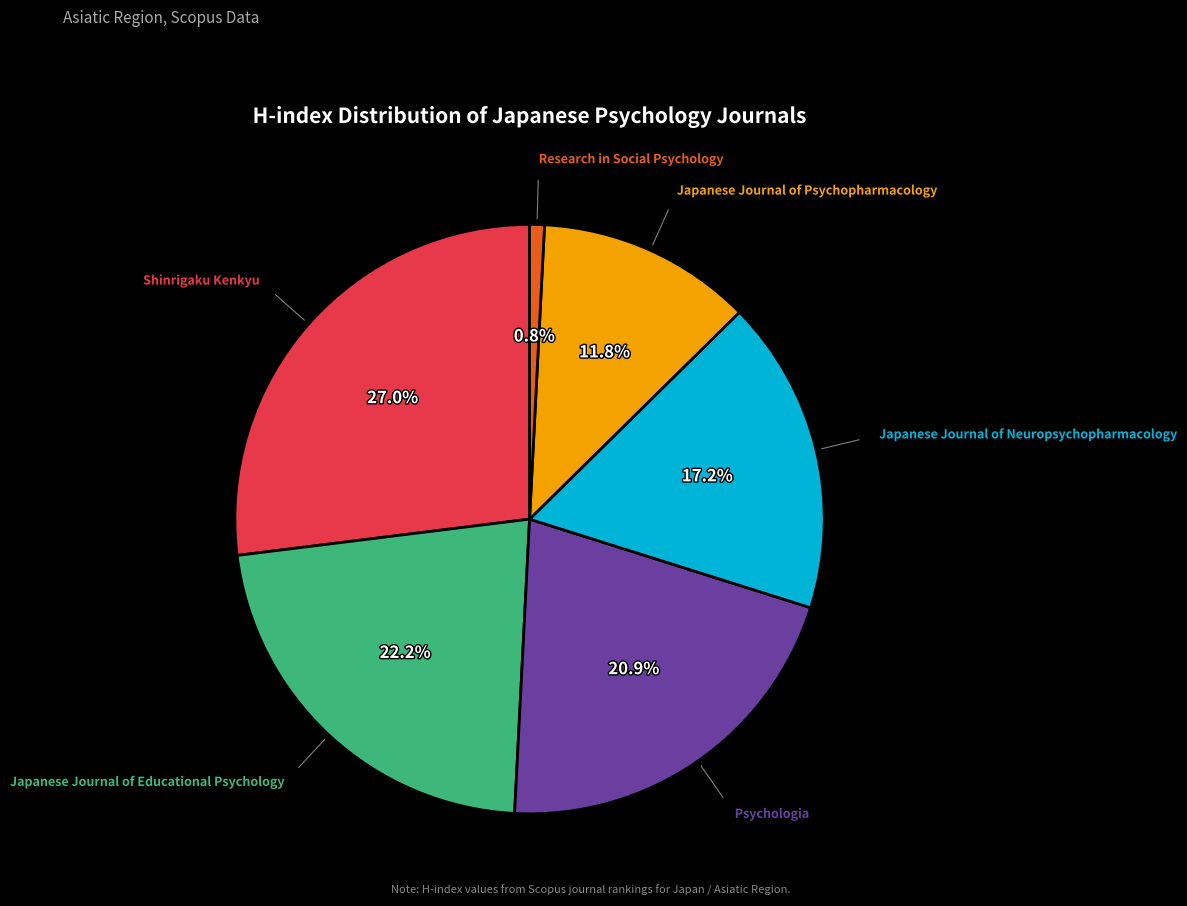

Is there any slice that represents more than half of the pie?

No